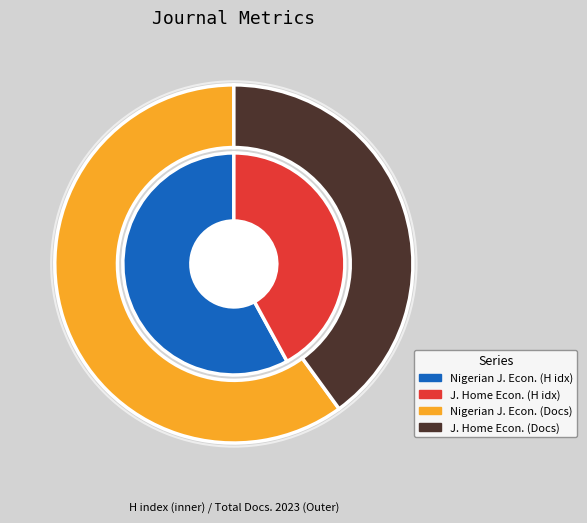

What is the smallest slice in the pie chart?

Journal of Home Economics Research